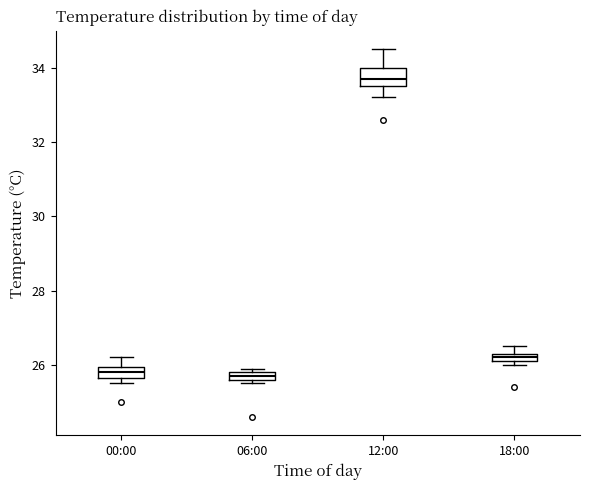

Where is the upper edge of the box for 18:00 on the y-axis? The values are not printed on the chart, so give them approximately, as read against the axis.

26.4